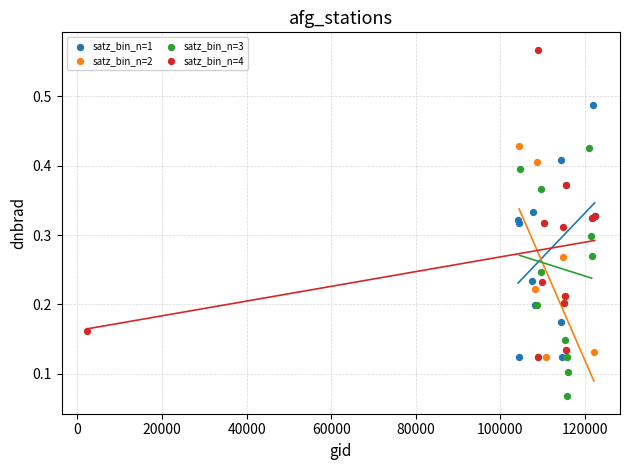

Which series contains the lowest Y value?

satz_bin_n=3